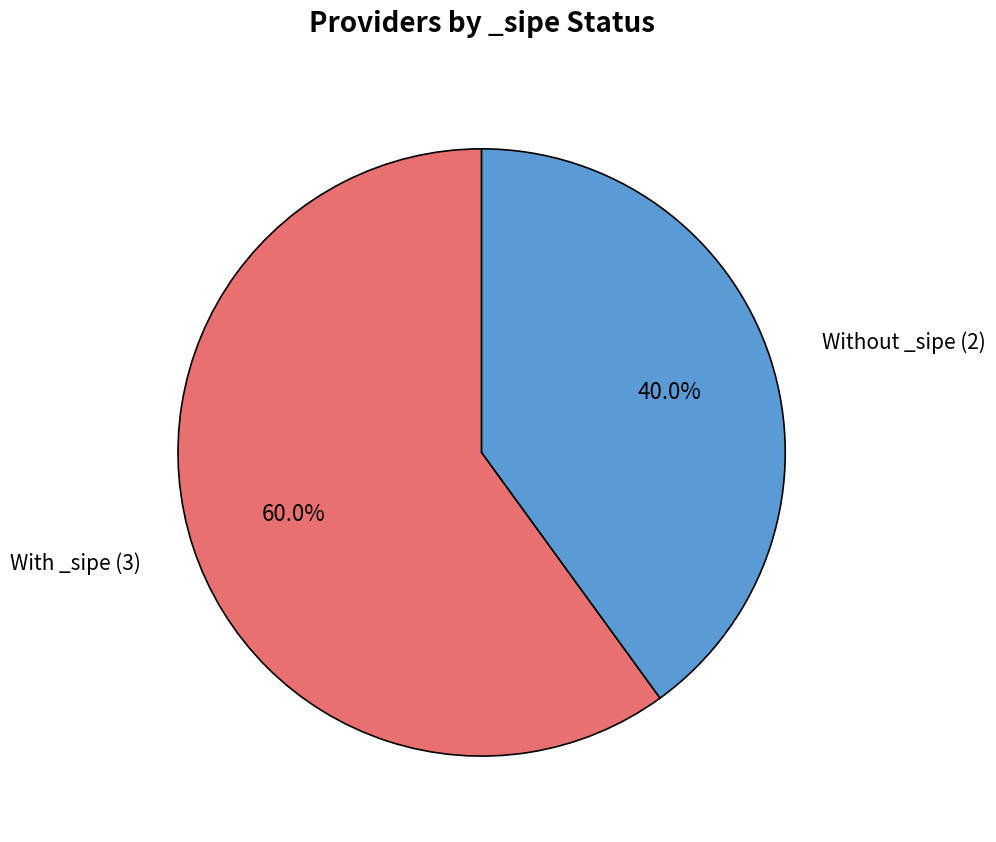

Does any single category account for the majority?

Yes